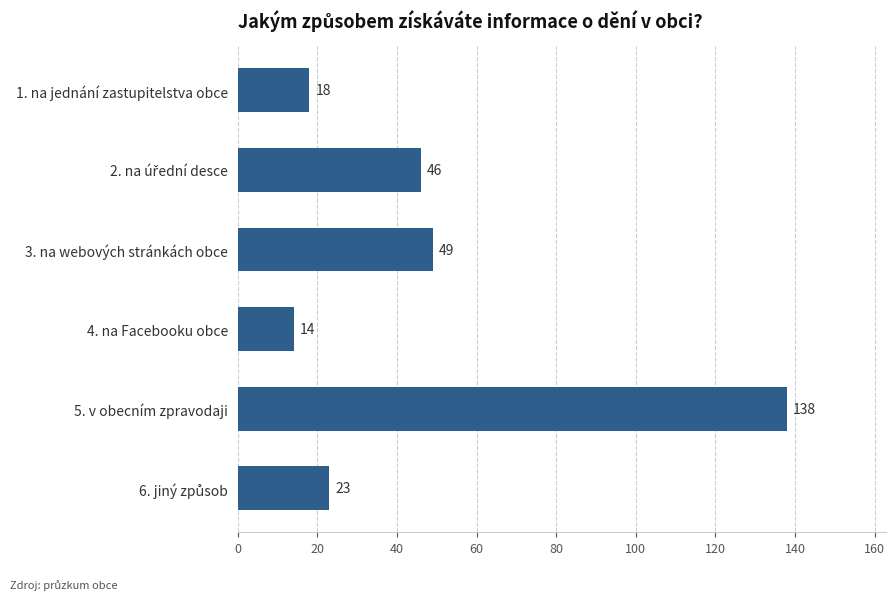

The chart shows a value of 138 at 5. v obecním zpravodaji. True or false?

True